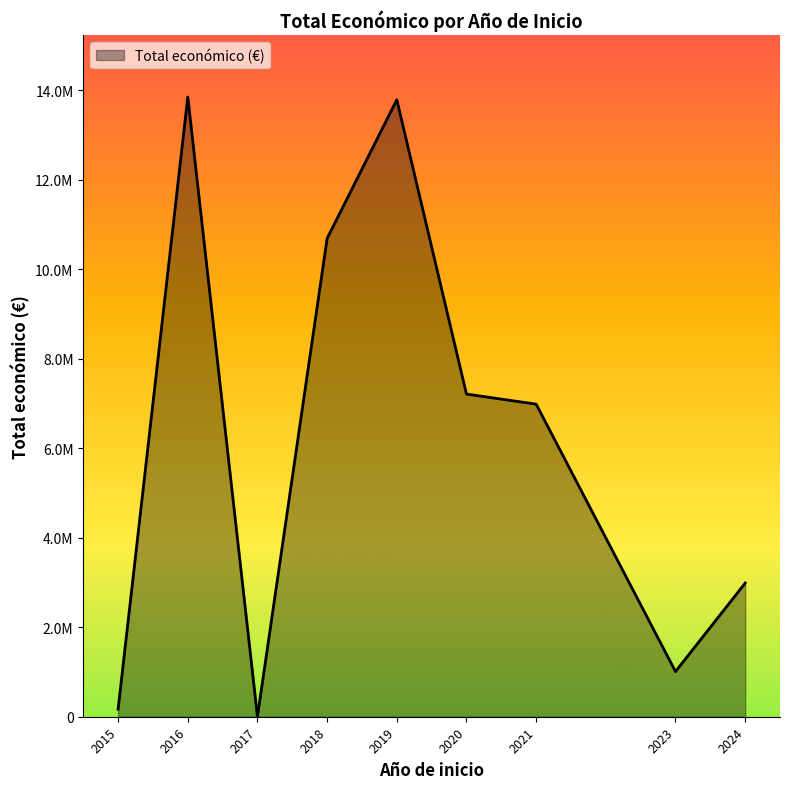

Where is the first local minimum?

2015